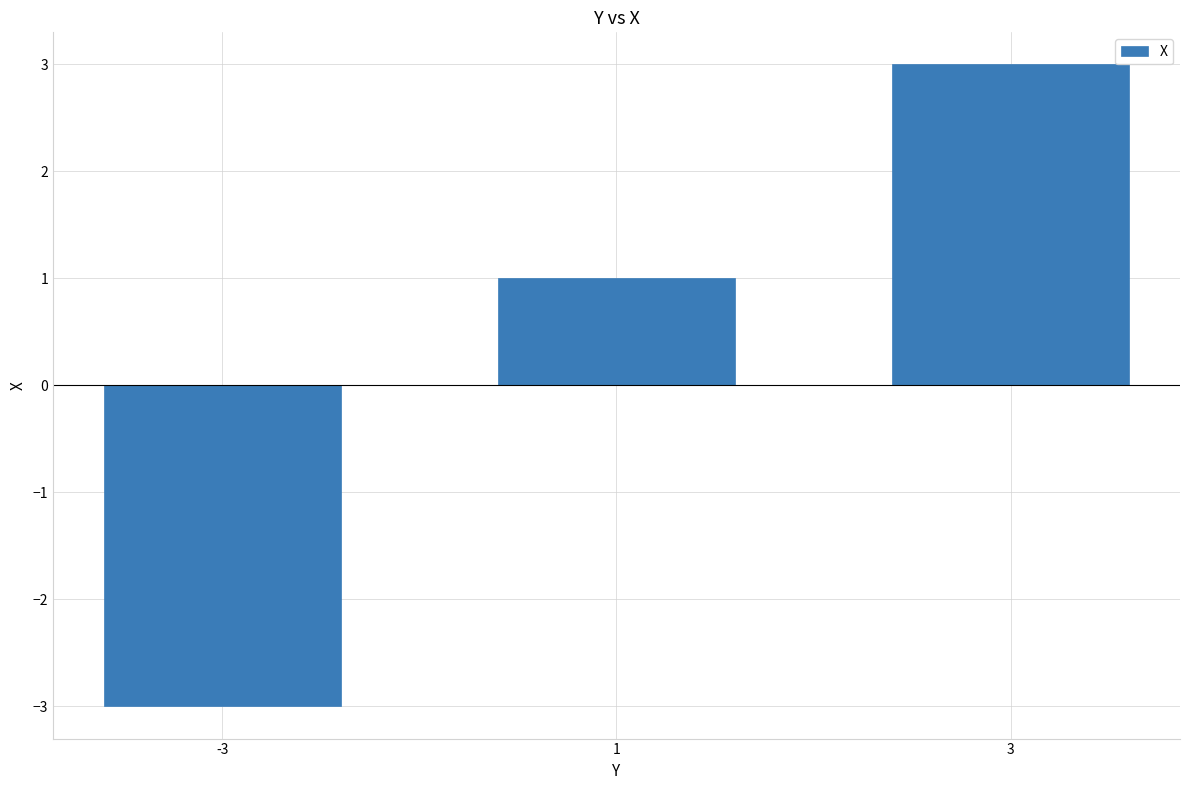

What is the value of the 2nd bar from the left?

1